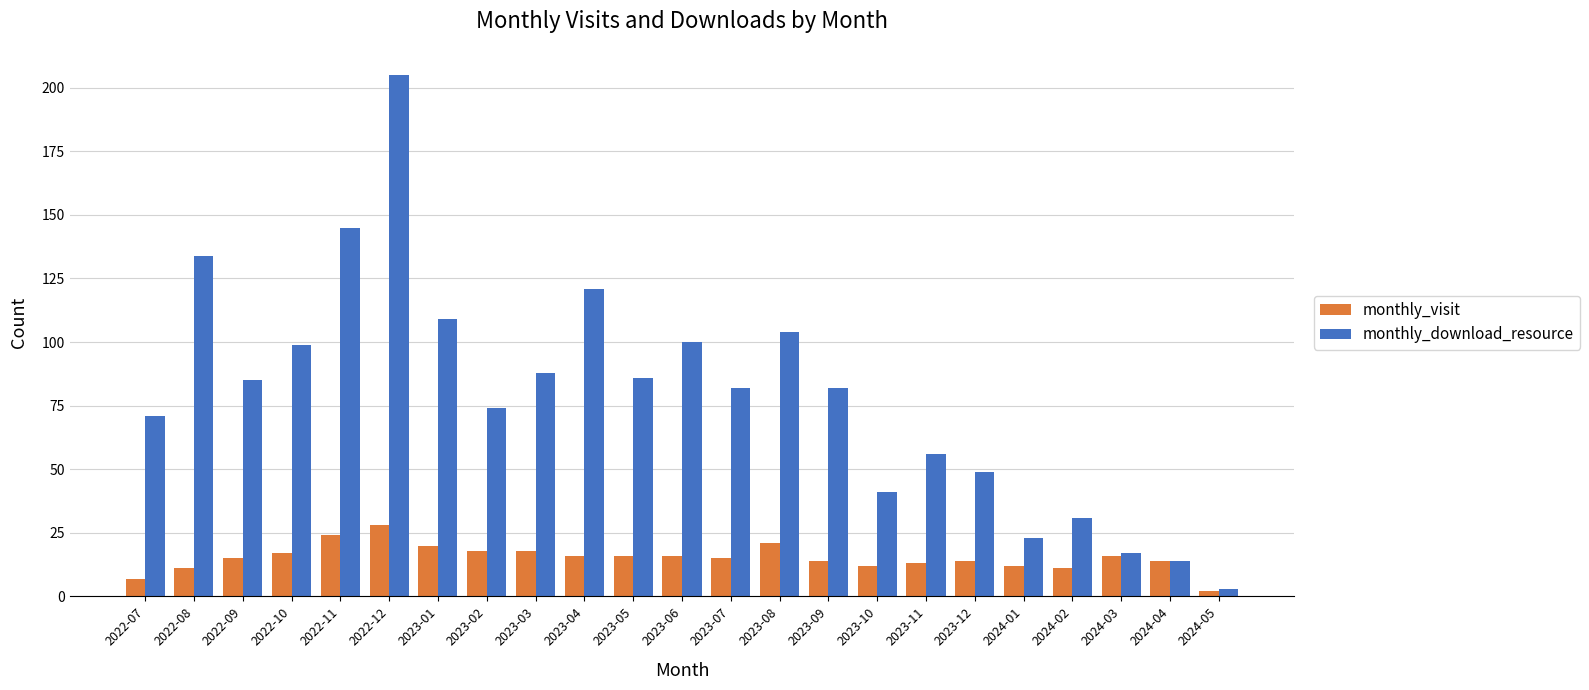

Are the bars horizontal?

No